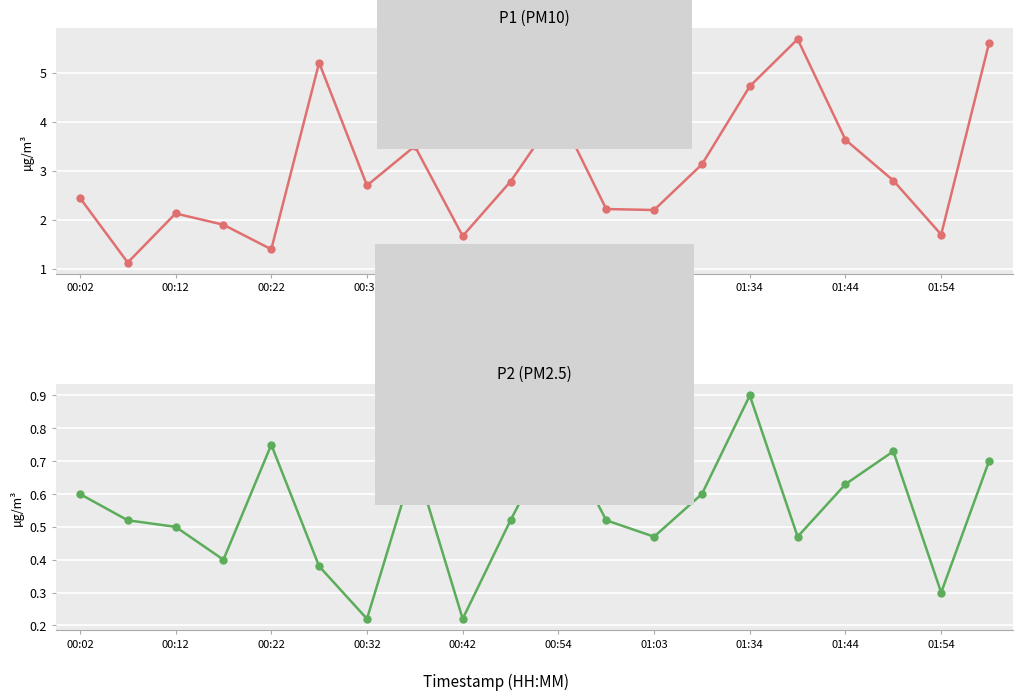

True or false: P1 and P2 cross at least once.

False